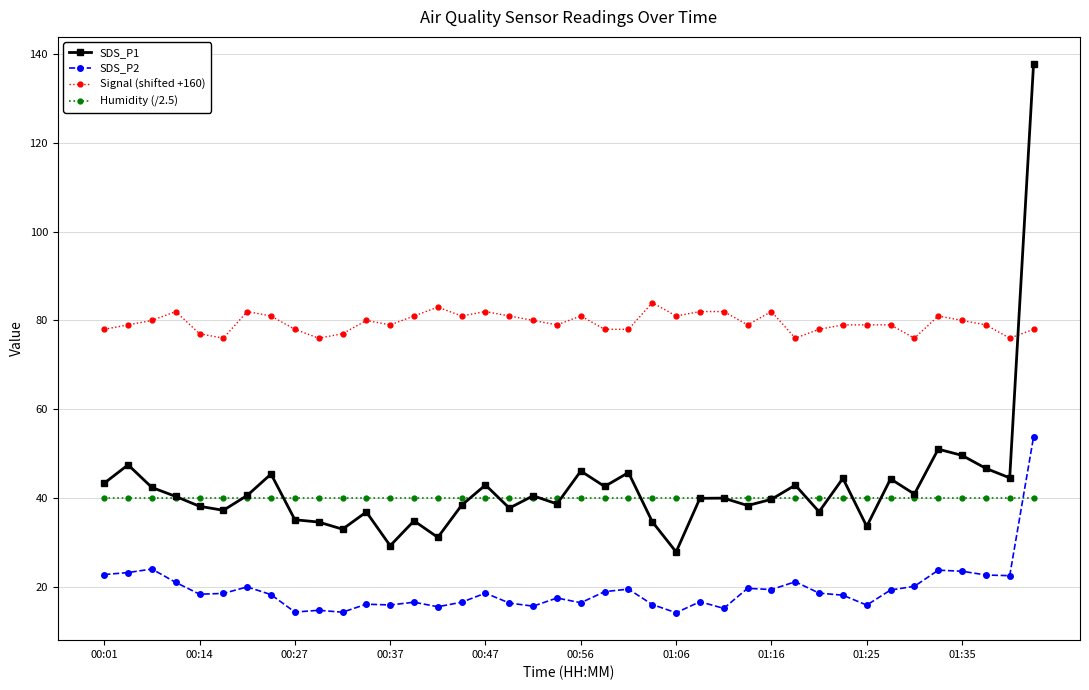

Which series has the largest total across all categories?

Signal (shifted +160)